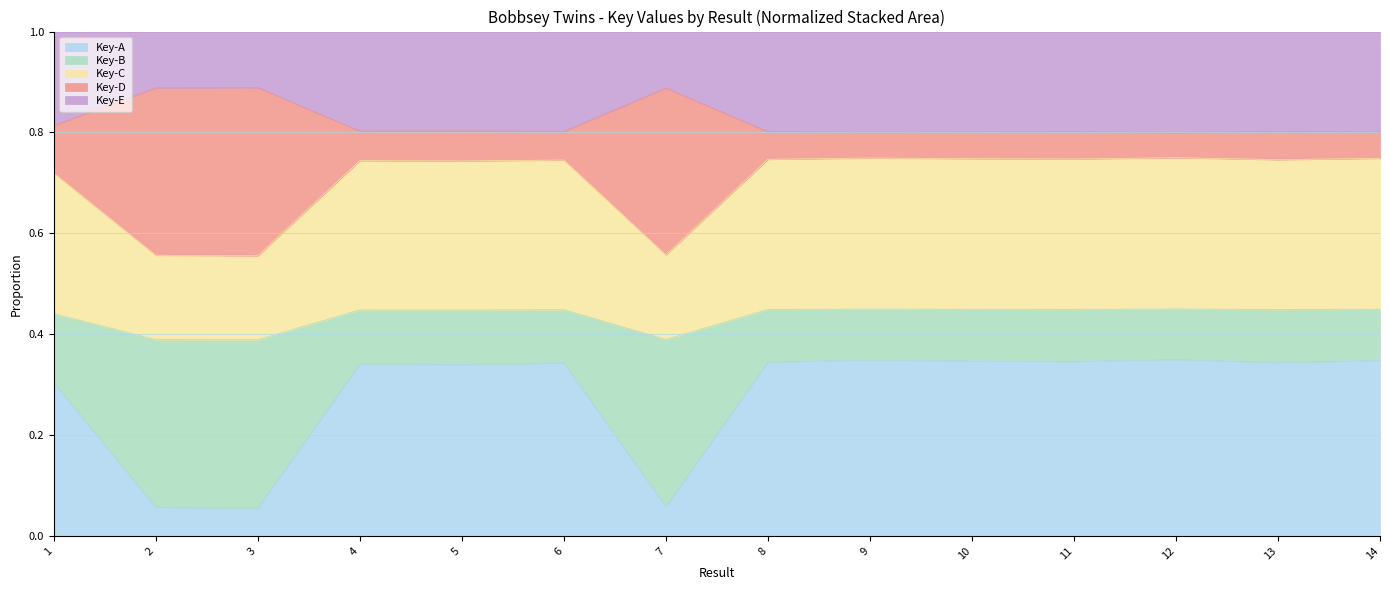

True or false: Key-A has a value of 0.5 at 12.

False